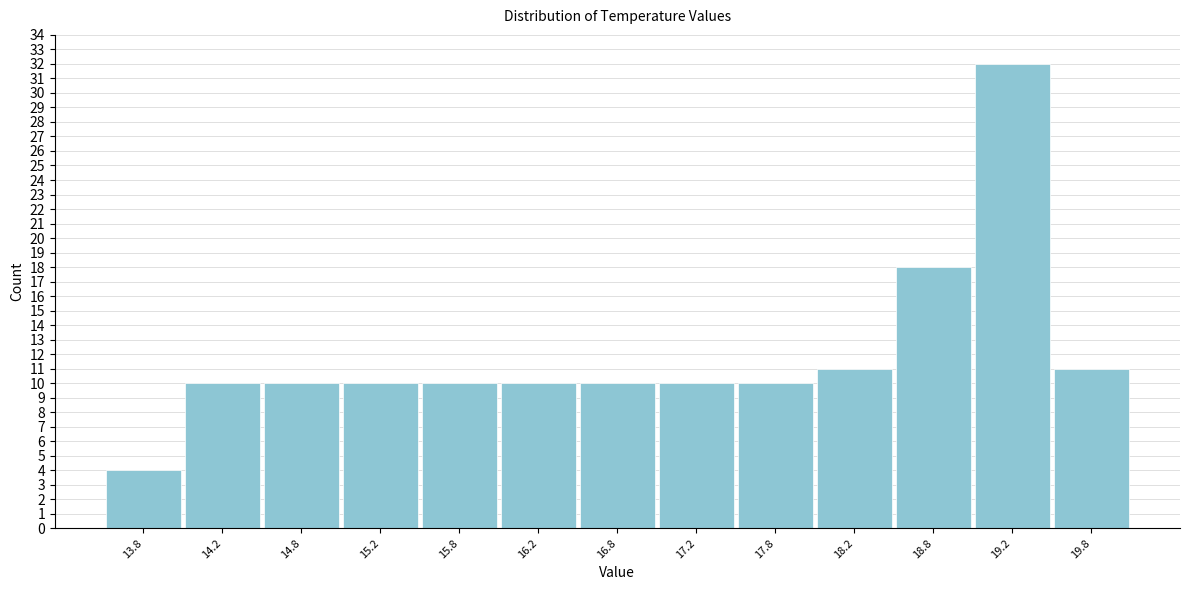

Which range on the x-axis has the tallest bar?

19.0 to 19.5